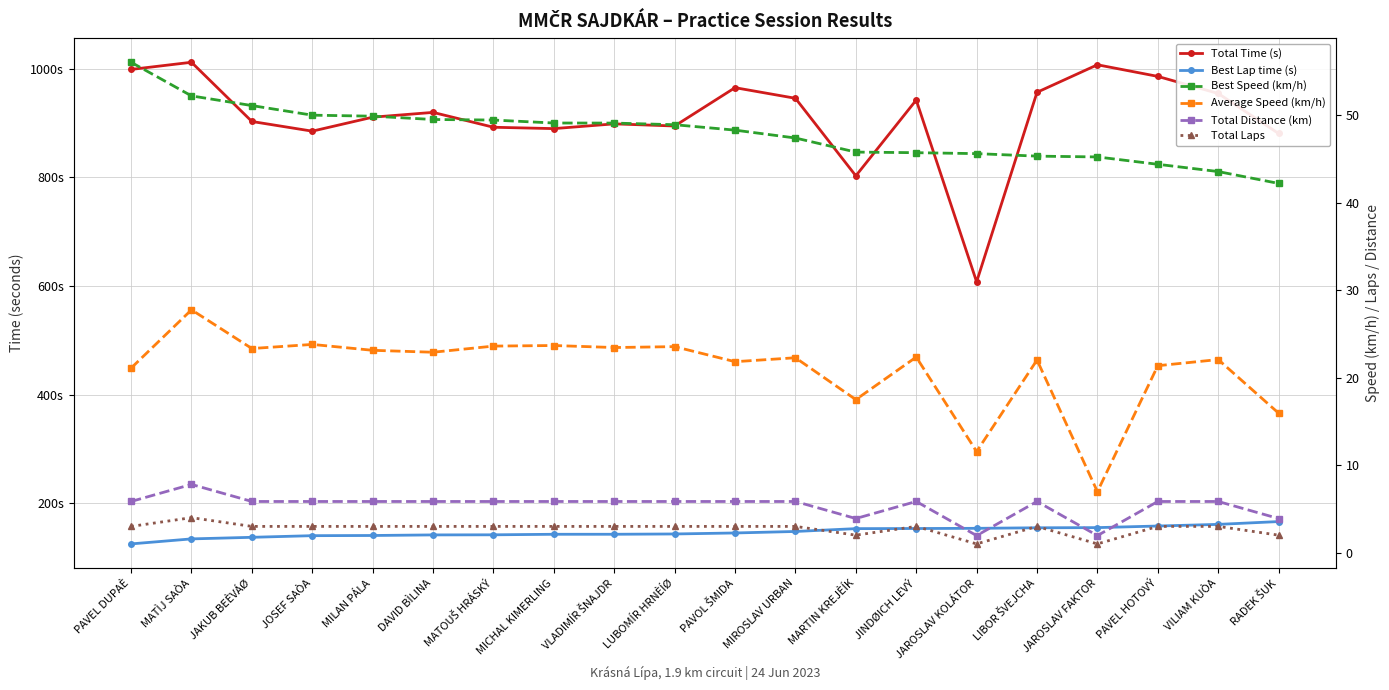

What is the total value across all series at MICHAL KIMERLING?

1114.0